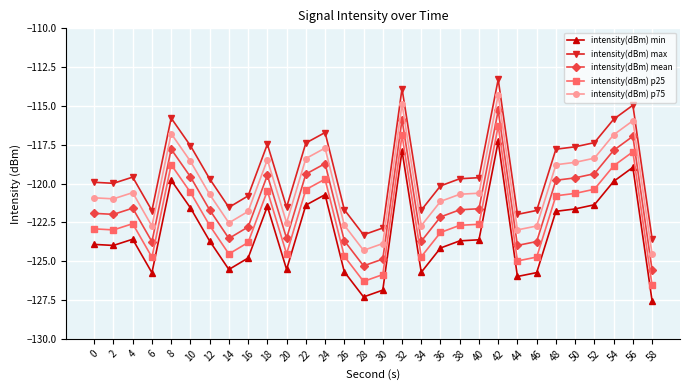

What is the minimum value shown in the chart?

-127.6